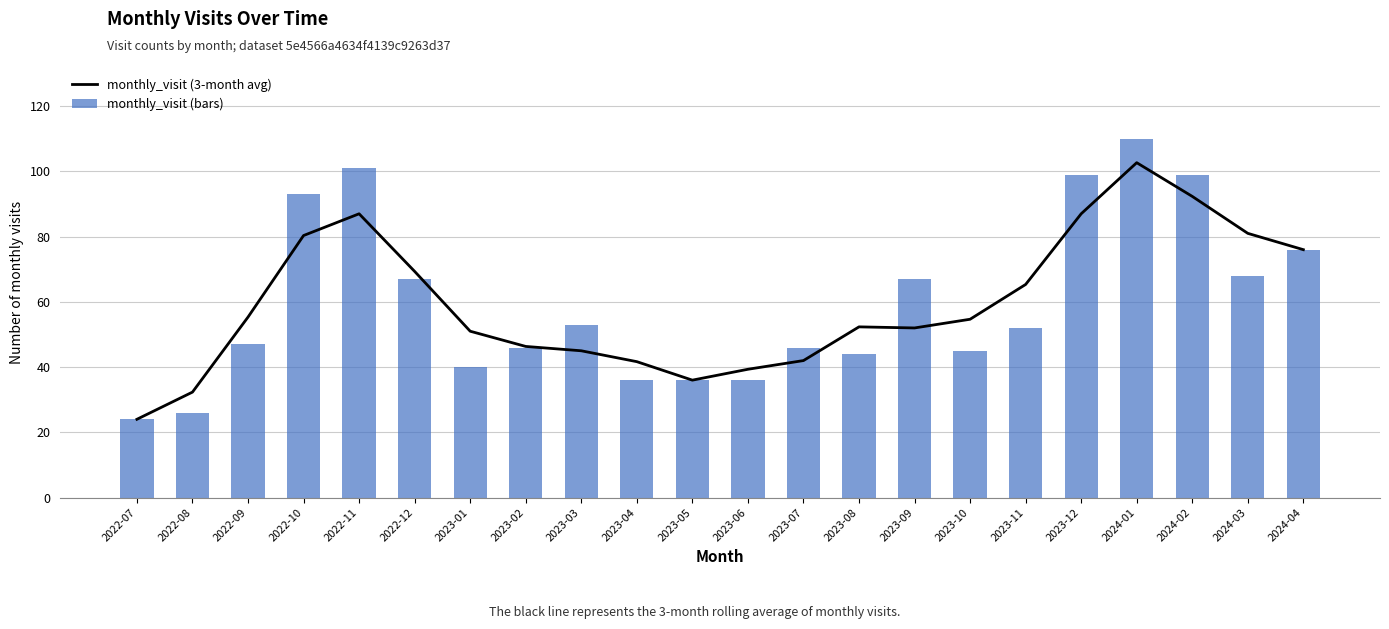

Rank the series at 2024-02 from highest to lowest value.

monthly_visit (bars), monthly_visit (3-month avg)